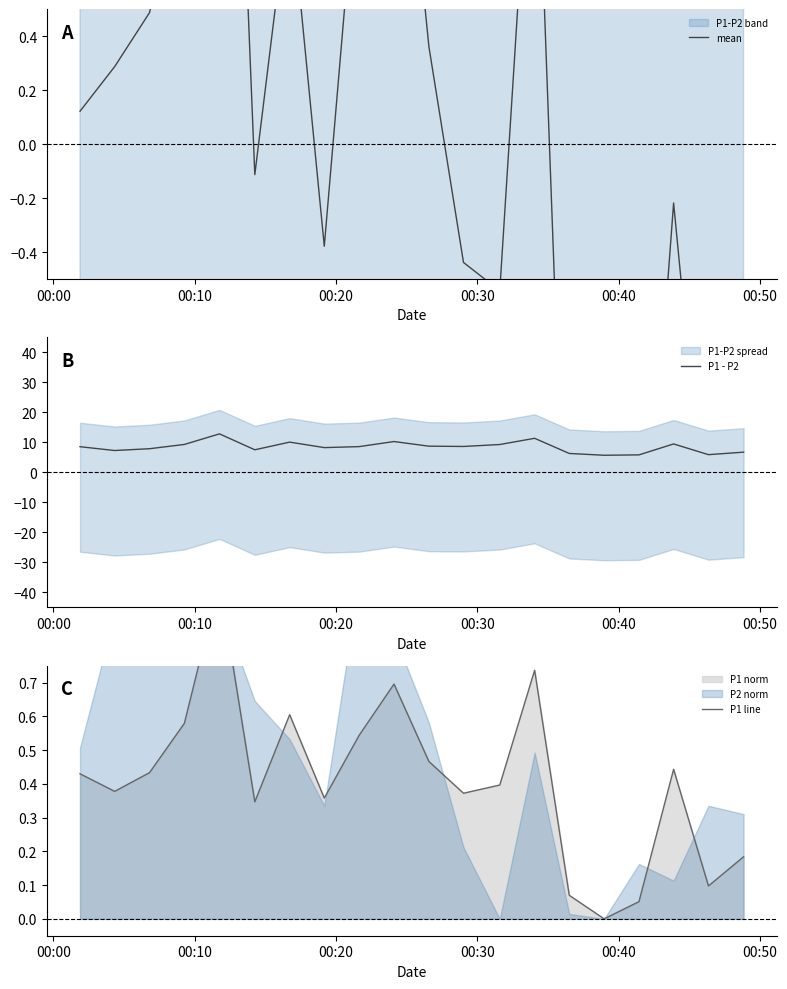

How many values in the P1 - P2 series are below 8?

8